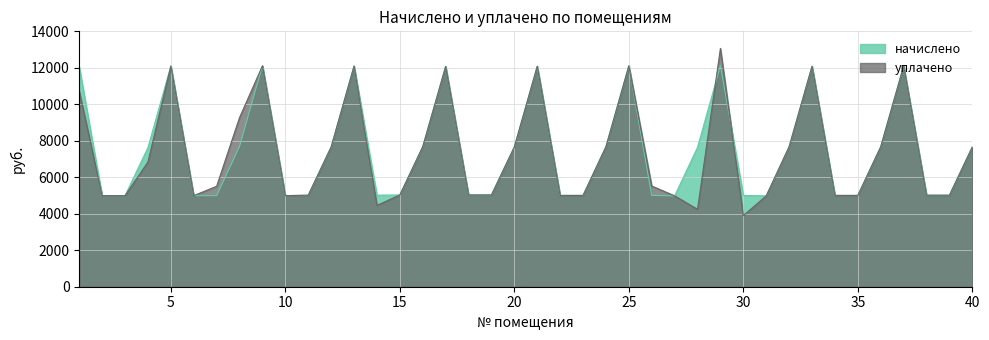

What is the difference between the second highest and minimum values in the уплачено series?

8211.0